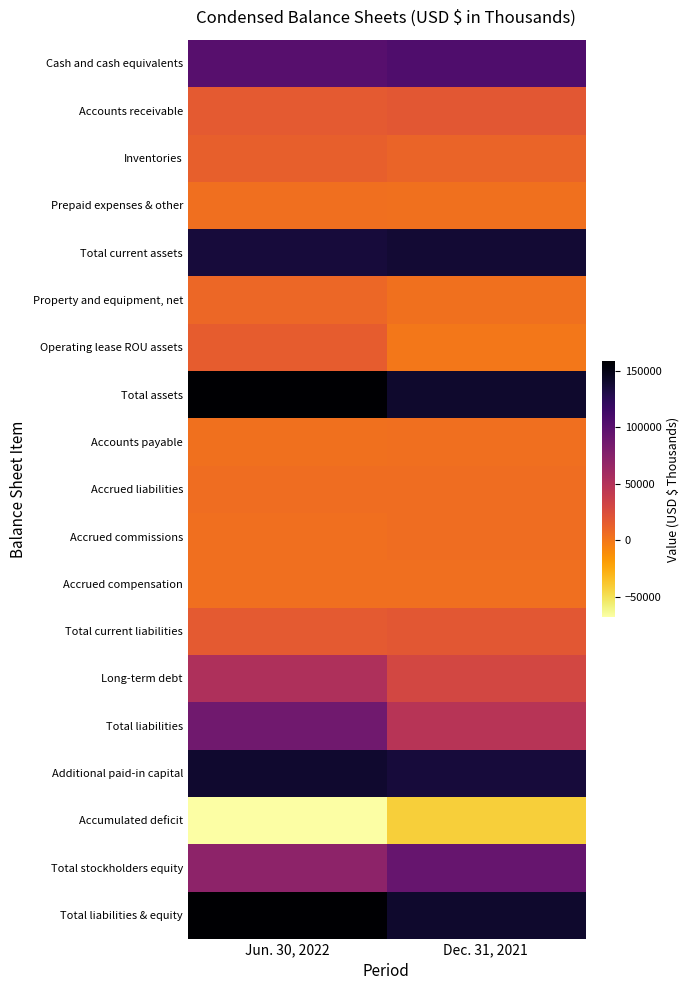

Between Dec. 31, 2021 and Jun. 30, 2022, which is larger?

Dec. 31, 2021